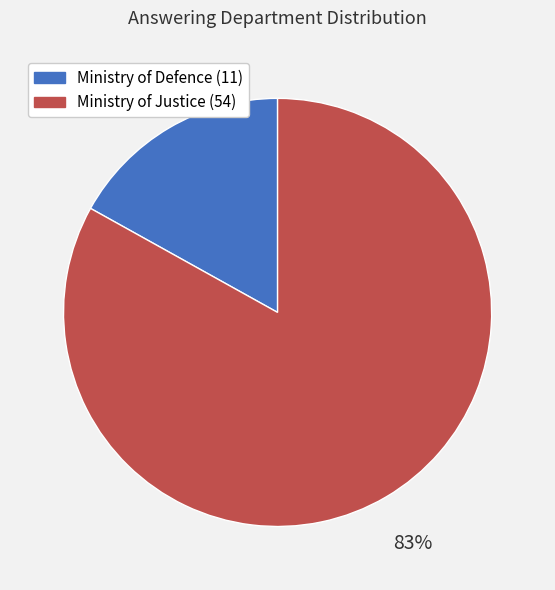

Rank the categories by value from highest to lowest.

Ministry of Justice (54), Ministry of Defence (11)